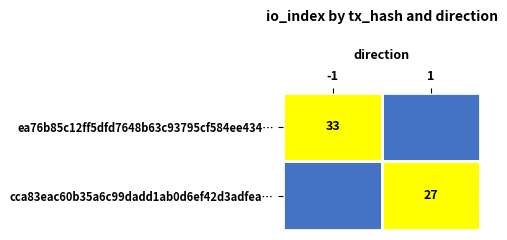

Count the number of categories in the chart.

2